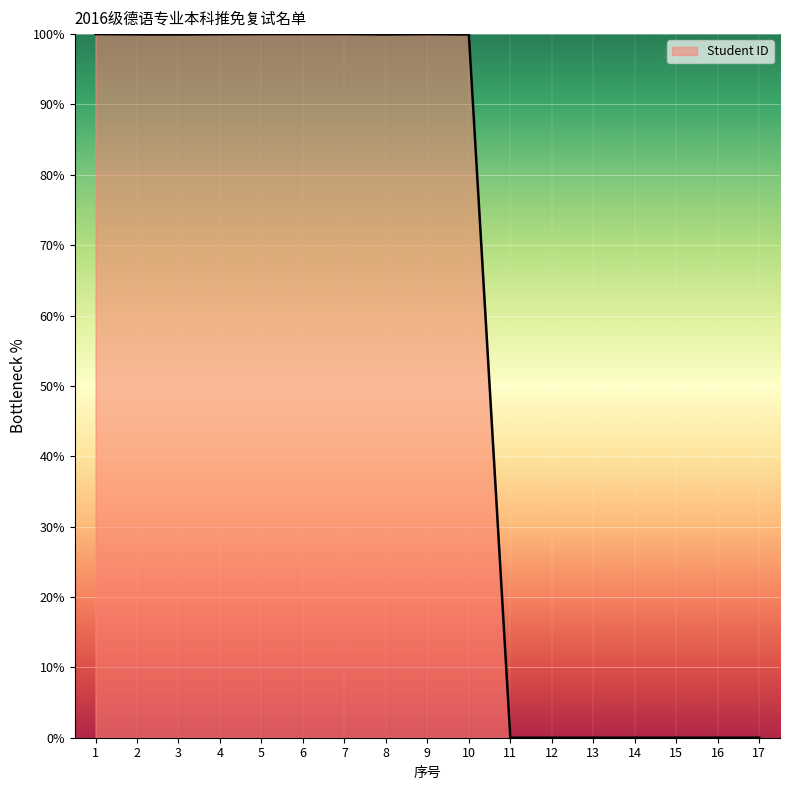

What is the greatest value displayed?

100.0